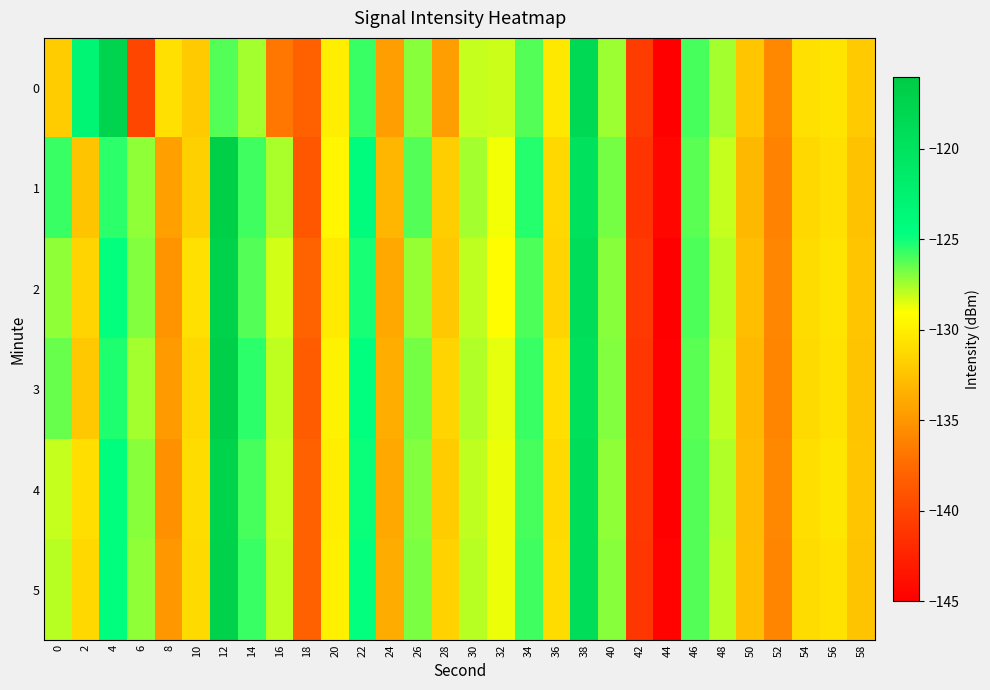

Count the number of categories in the chart.

30